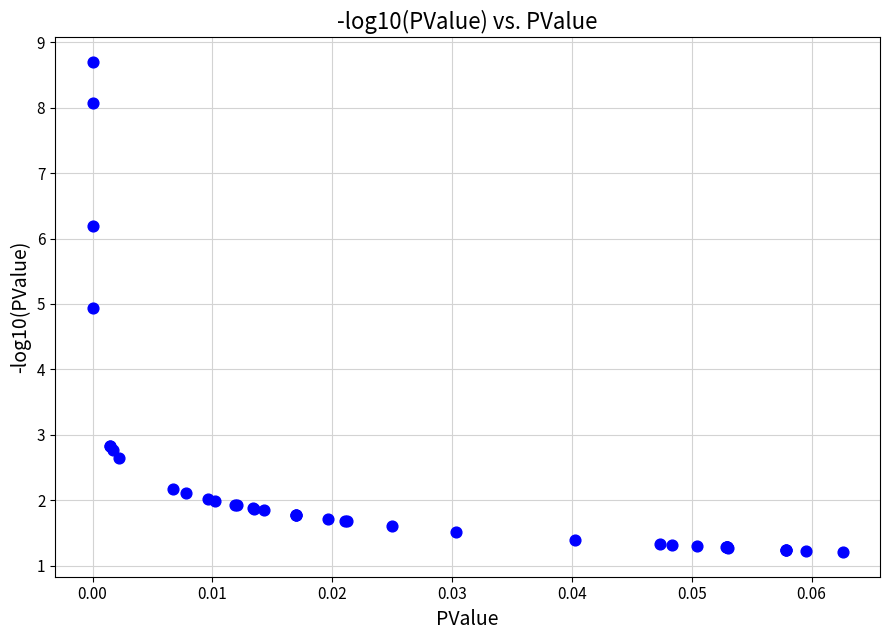

What Y value in the scatter plot is closest to 4?

4.9